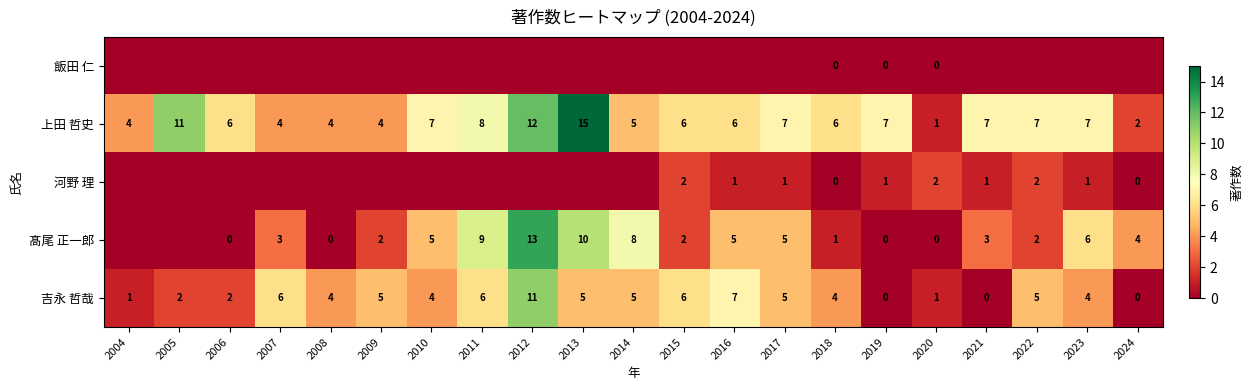

What is the average value of the 吉永 哲哉 series?

4